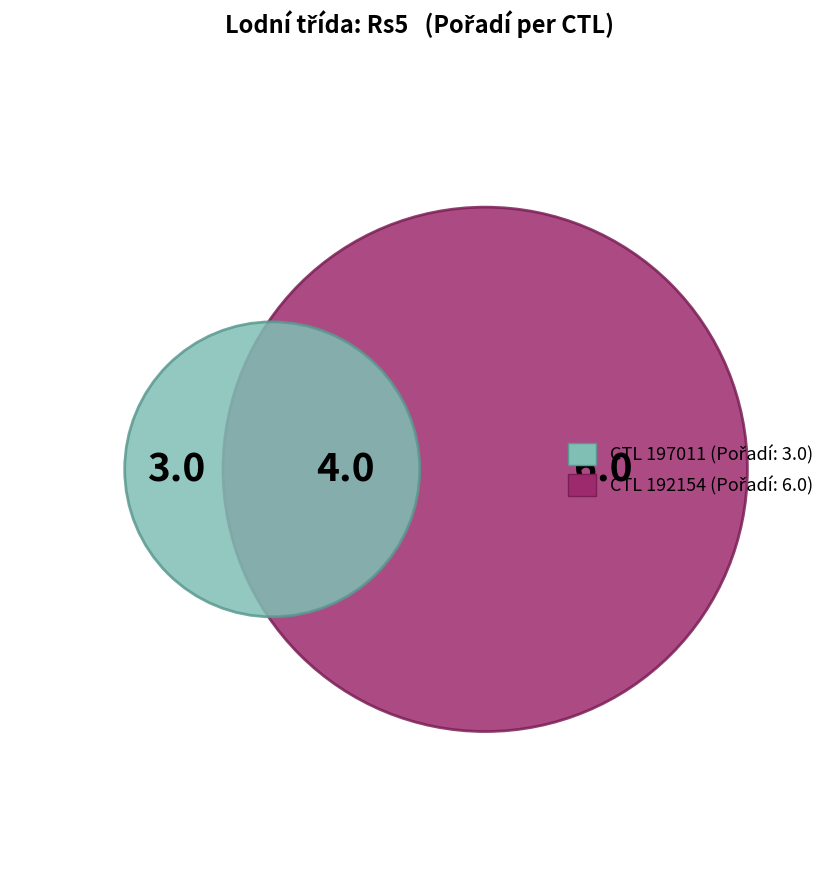

The 192154 slice represents 35% of the pie. True or false?

False